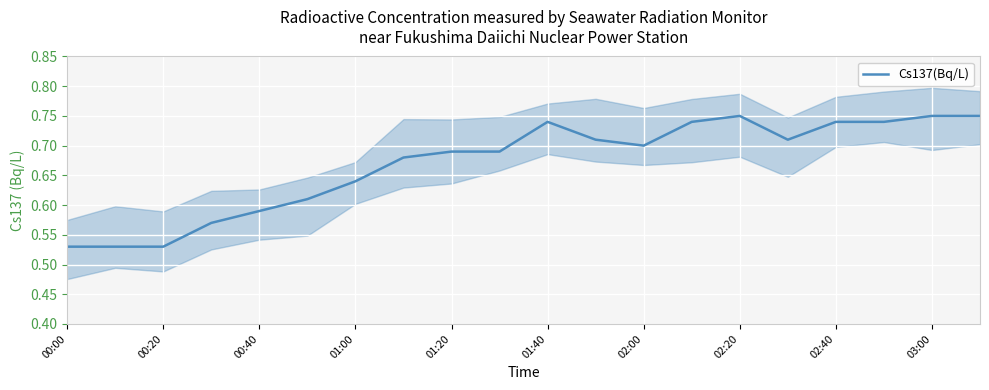

True or false: Cs137(Bq/L) has a value of 1.1 at 02:20.

False